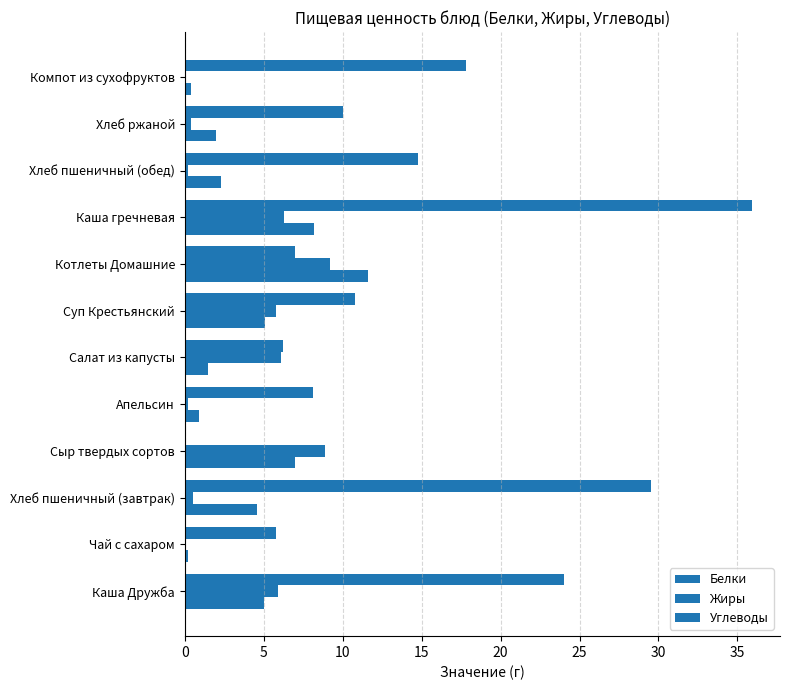

Which series has the widest spread of values?

Углеводы